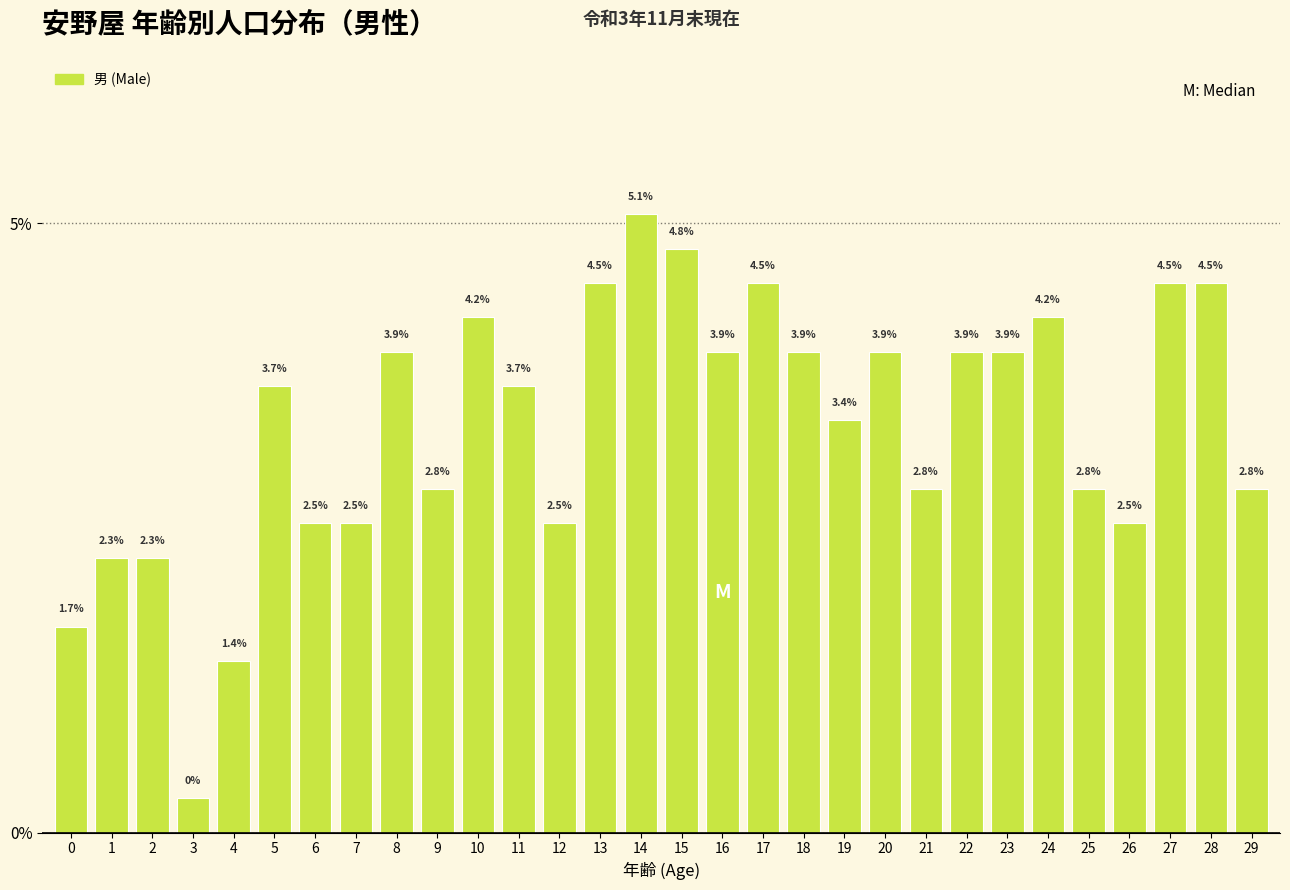

Are the bars horizontal?

No